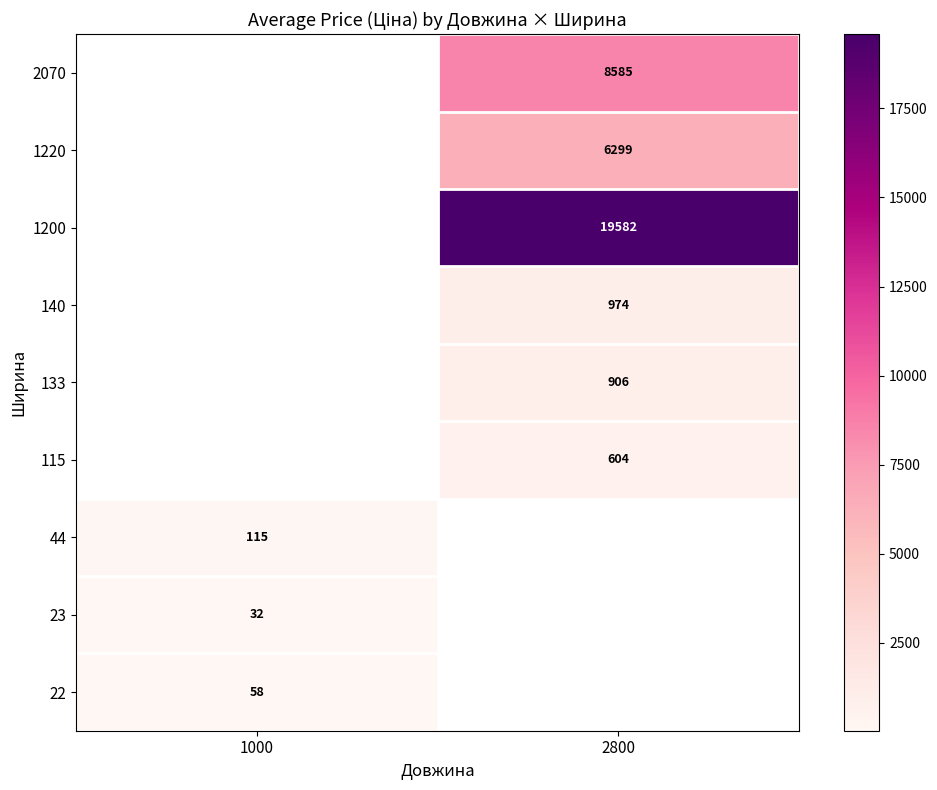

Is the value of 1200 at 2800 greater than the value of 1220 at 2800?

Yes